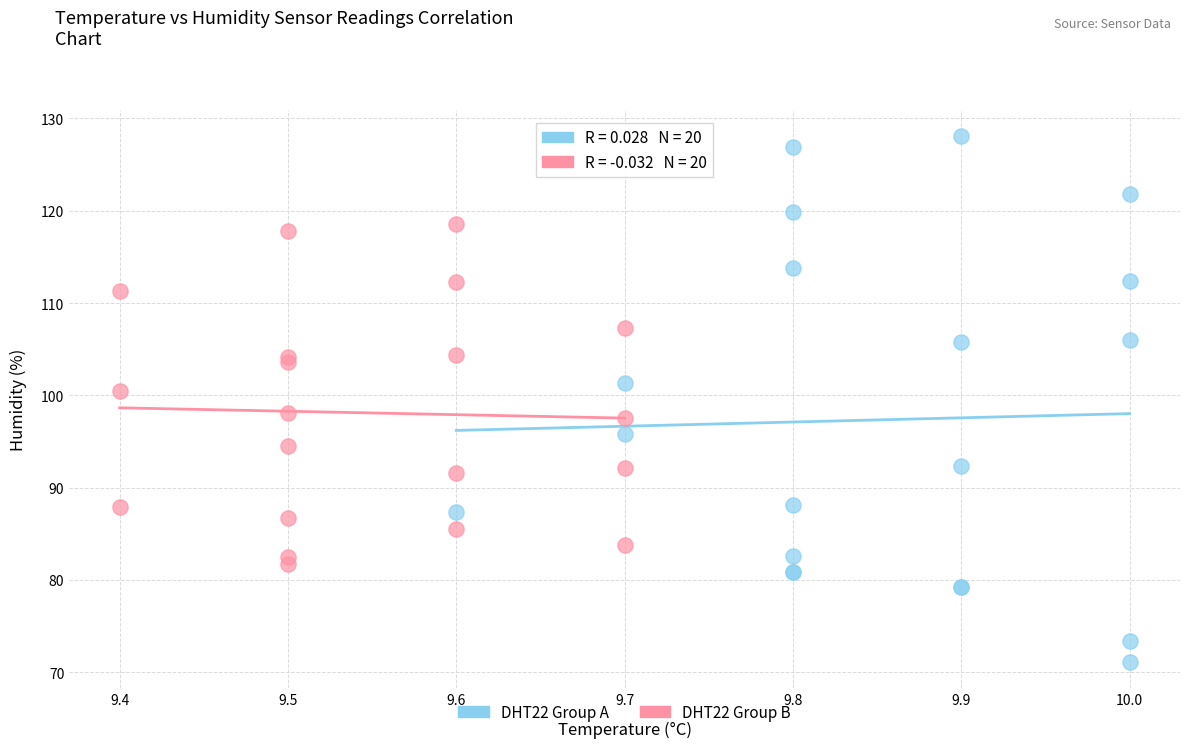

What are all the series names shown in the legend?

DHT22 Group A, DHT22 Group B